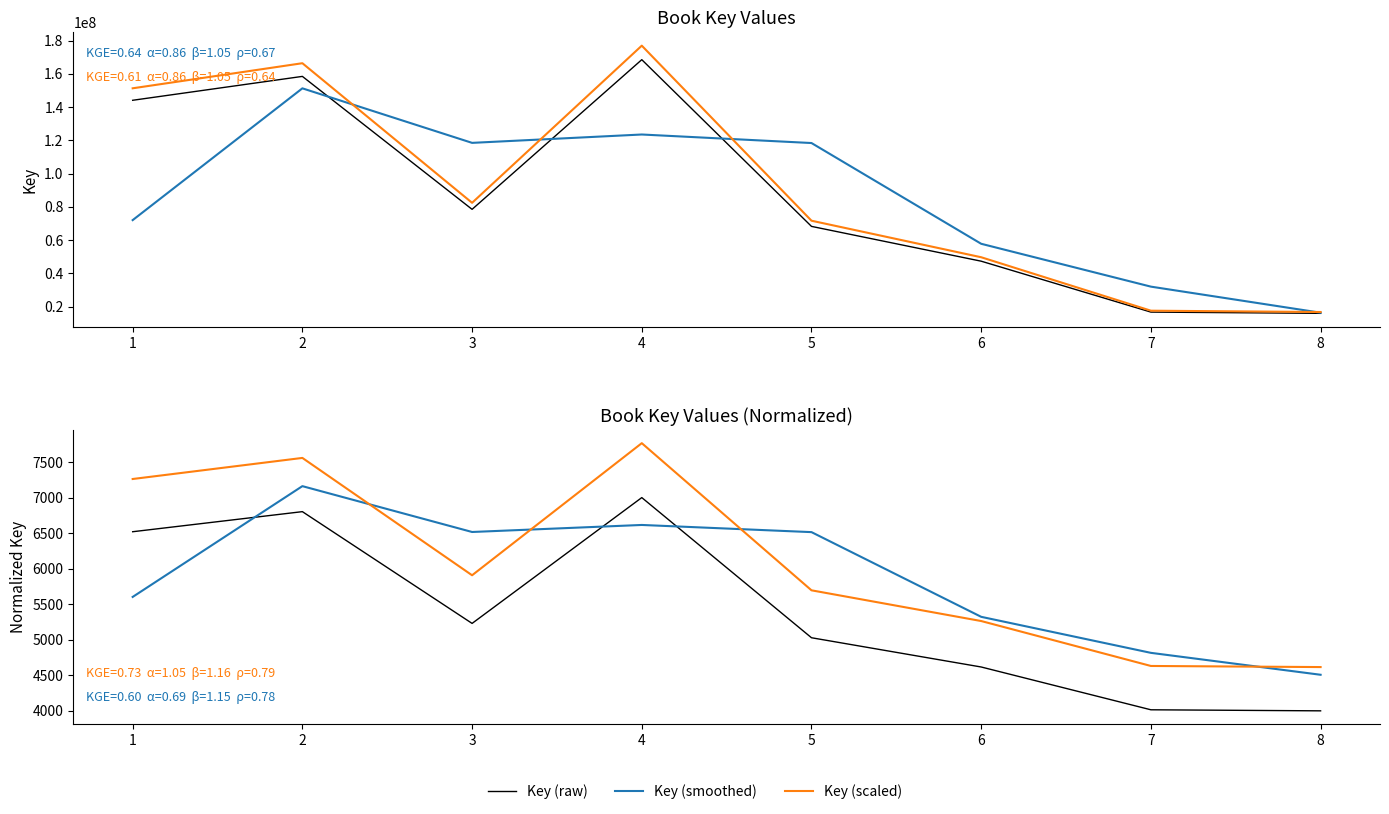

At which category does Key (scaled) reach its first local valley?

3